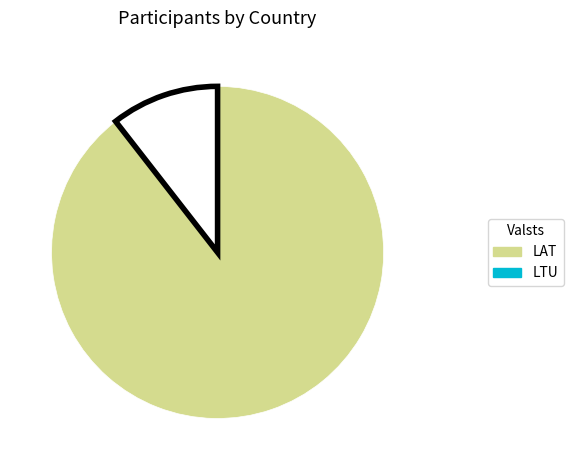

Does LTU account for over 50% of the chart?

No